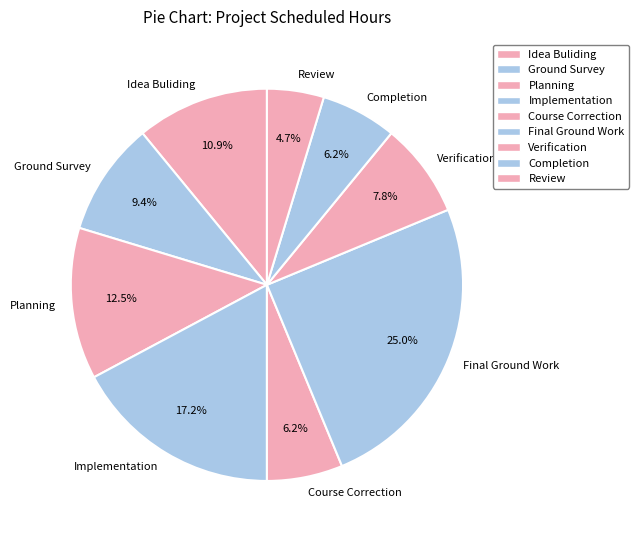

Count the number of slices in the pie.

9